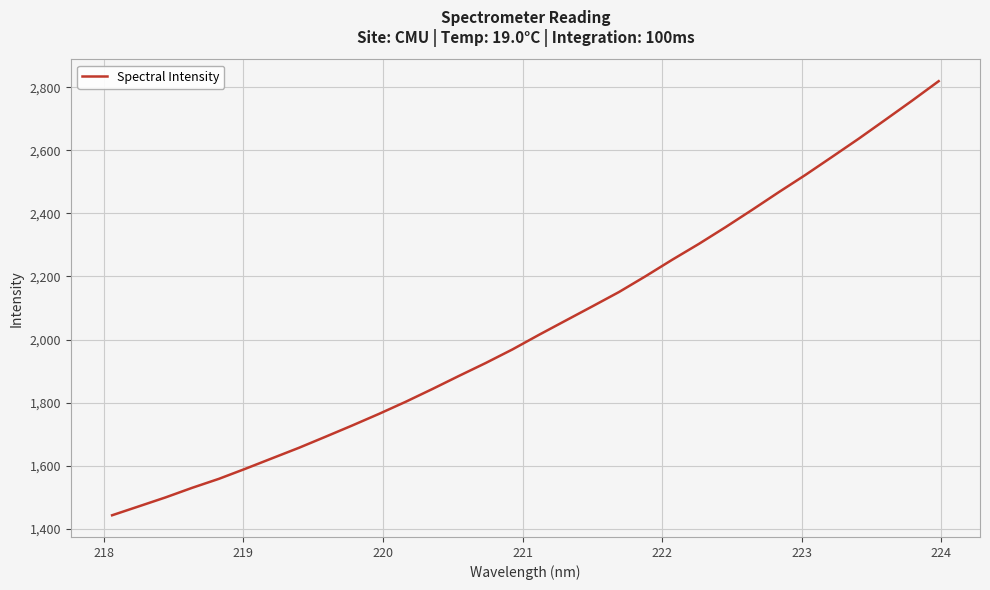

How many values are below 2014?

16